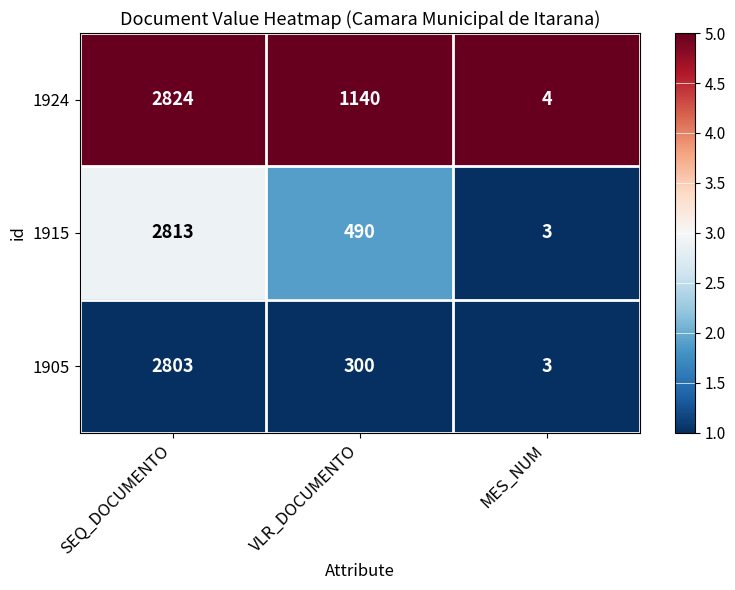

The value of 1905 at SEQ_DOCUMENTO is 4236. True or false?

False